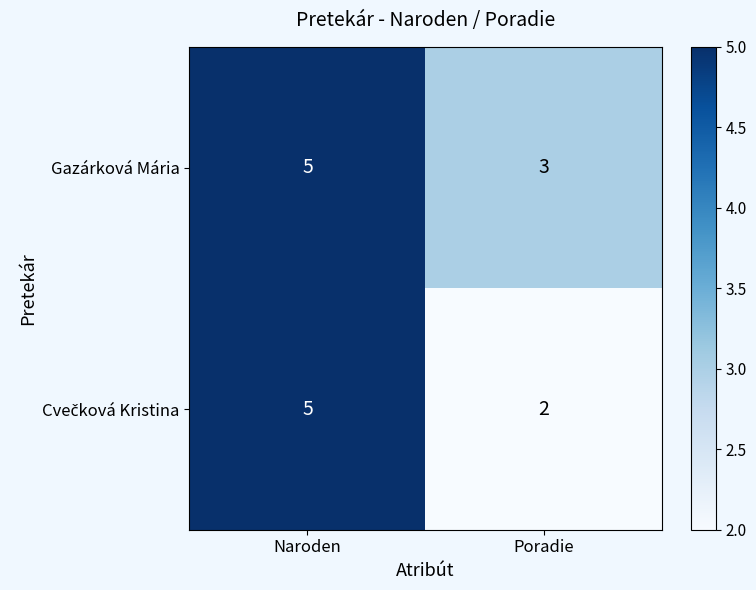

Which category has the highest value across all series?

Naroden